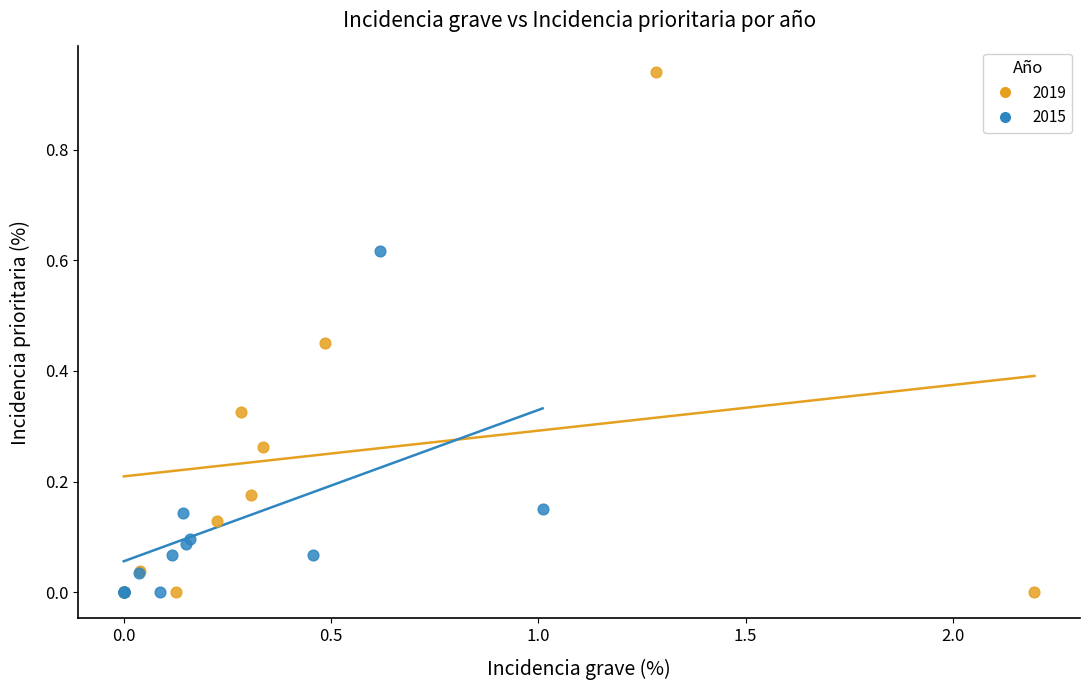

Which series has the widest spread of Y values?

2019